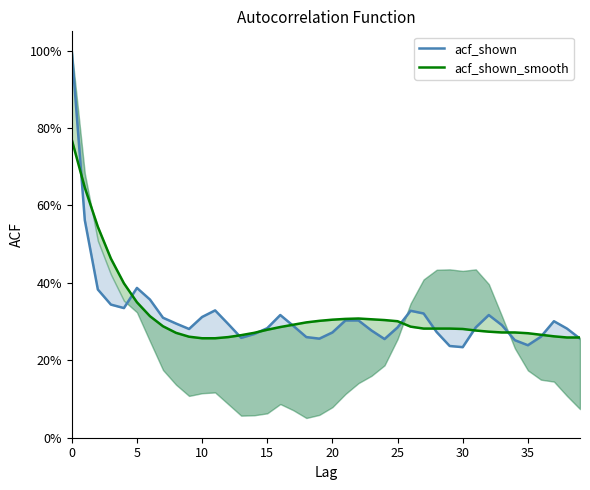

Reading right to left, list all the values displayed in this chart.

acf_shown: 0.3	0.3	0.3	0.3	0.2	0.3	0.3	0.3	0.3	0.2	0.2	0.3	0.3	0.3	0.3	0.3	0.3	0.3	0.3	0.3	0.3	0.3	0.3	0.3	0.3	0.3	0.3	0.3	0.3	0.3	0.3	0.3	0.3	0.4	0.4	0.3	0.3	0.4	0.6	1.0
acf_shown_smooth: 0.3	0.3	0.3	0.3	0.3	0.3	0.3	0.3	0.3	0.3	0.3	0.3	0.3	0.3	0.3	0.3	0.3	0.3	0.3	0.3	0.3	0.3	0.3	0.3	0.3	0.3	0.3	0.3	0.3	0.3	0.3	0.3	0.3	0.3	0.3	0.4	0.5	0.5	0.6	0.8